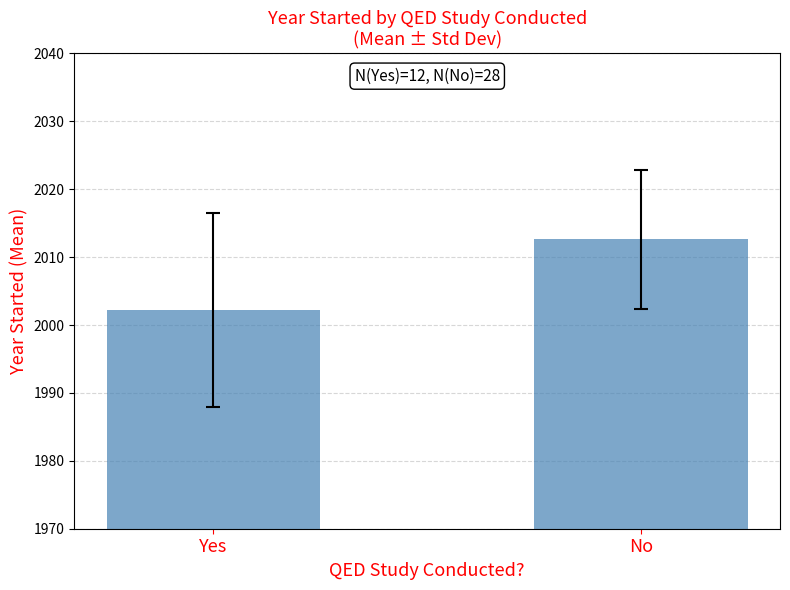

Which has a higher value, No or Yes?

No